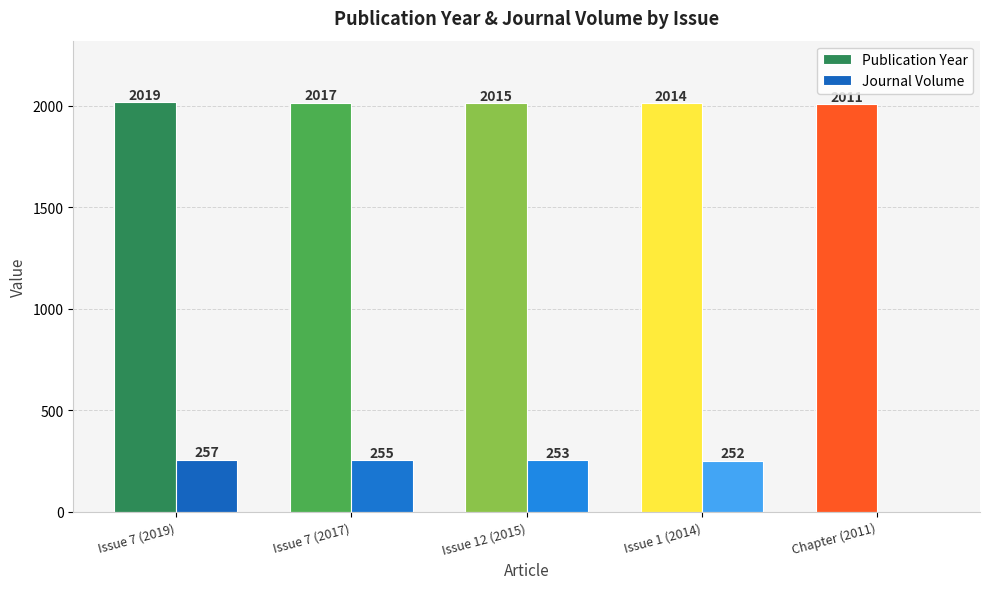

Reading left to right, transcribe all the data shown in this chart.

Publication Year: Issue 7 (2019)=2019	Issue 7 (2017)=2017	Issue 12 (2015)=2015	Issue 1 (2014)=2014	Chapter (2011)=2011
Journal Volume: Issue 7 (2019)=257	Issue 7 (2017)=255	Issue 12 (2015)=253	Issue 1 (2014)=252	Chapter (2011)=0